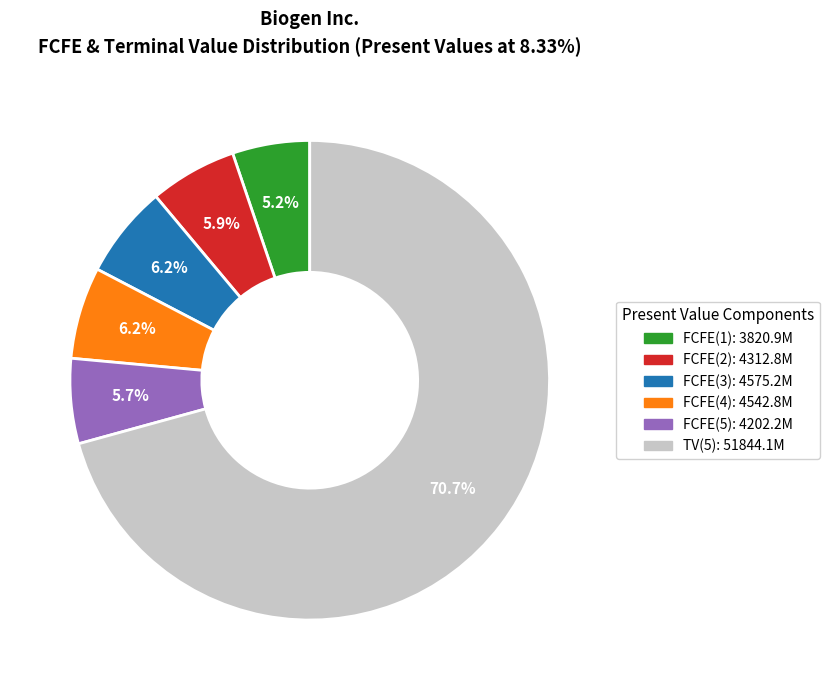

Count the number of slices in the pie.

6